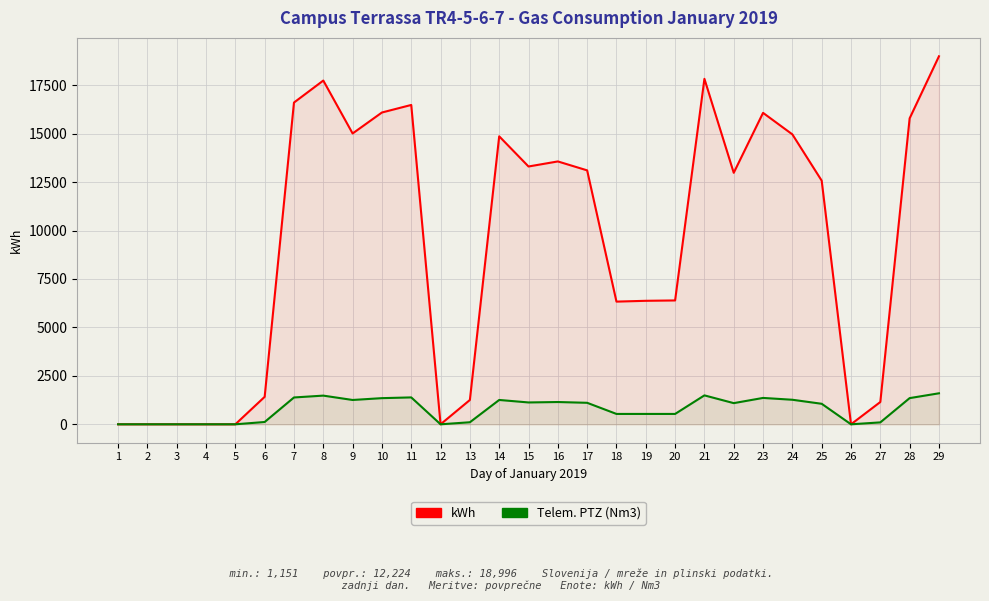

What is the maximum value for Telem. PTZ (Nm3)?

1600.1